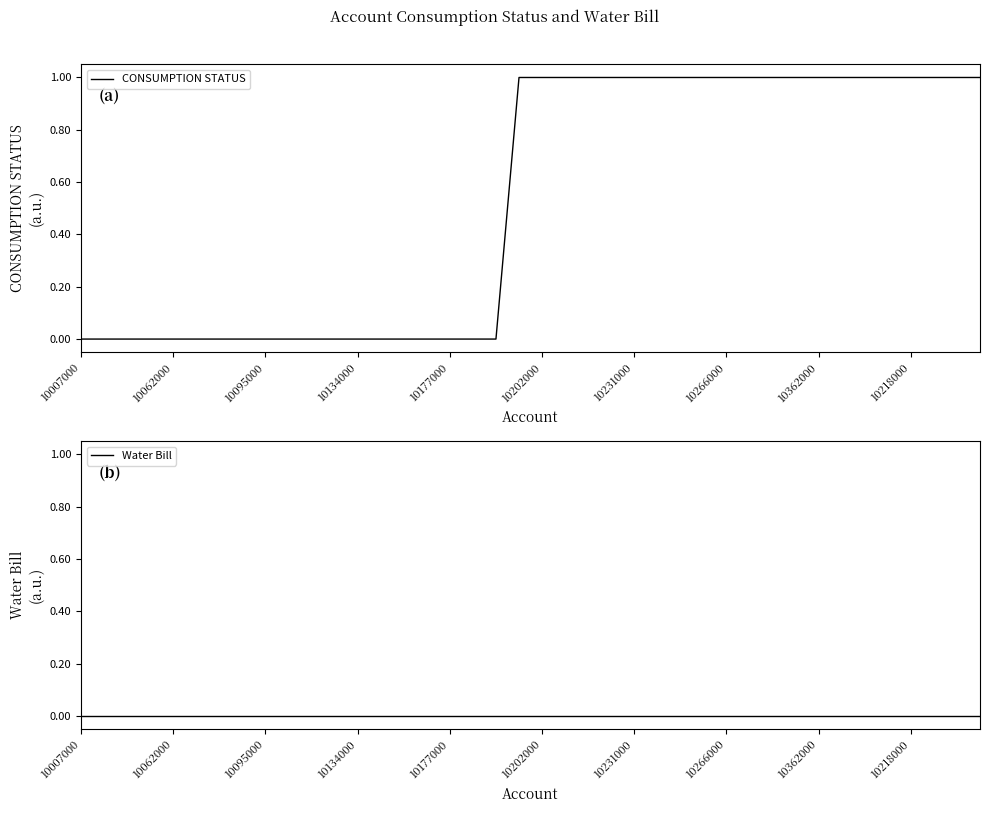

Is it true that CONSUMPTION STATUS equals 1 at 26?

True